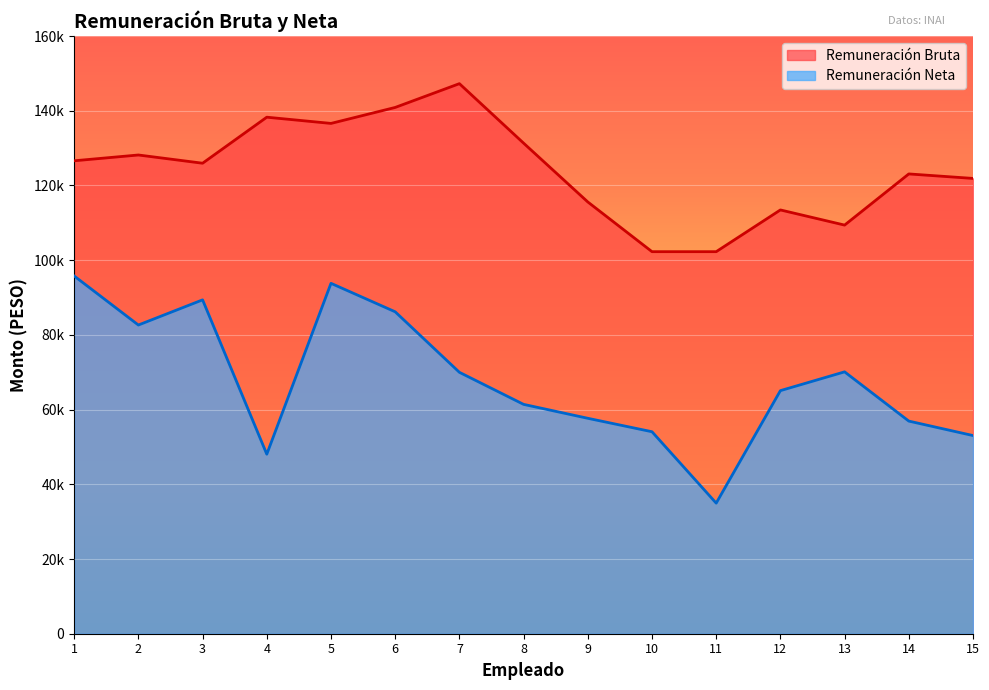

What is the value of the Remuneración Bruta point at the 9th from the left?

115584.1